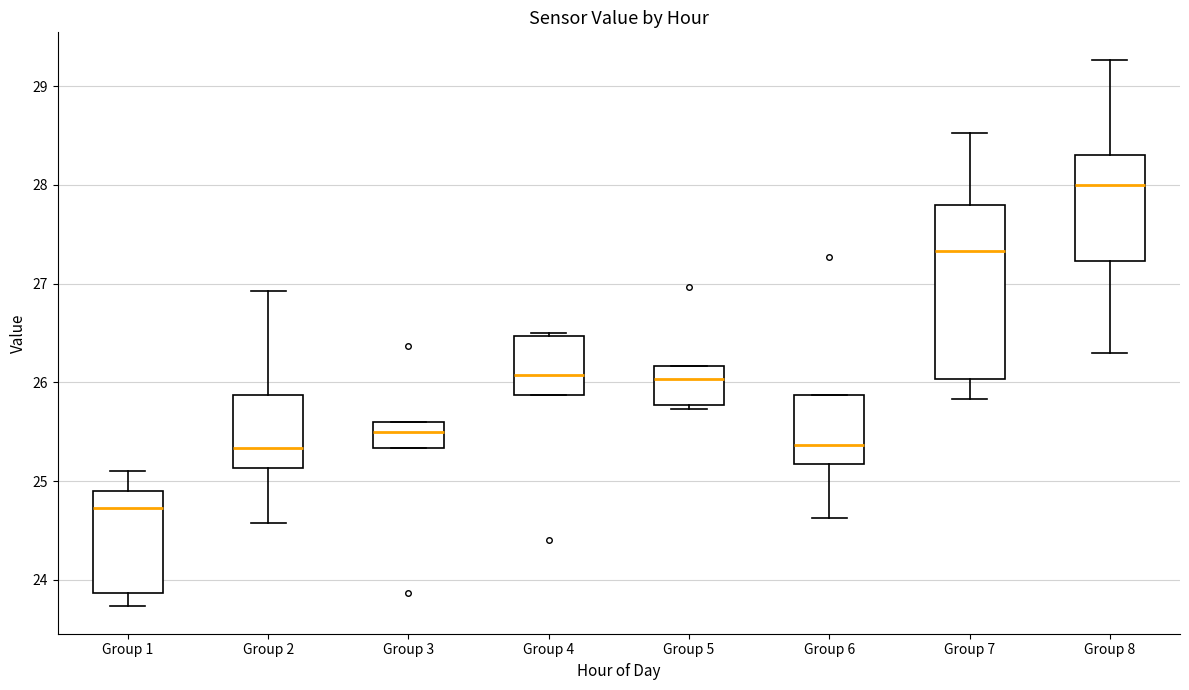

Reading left to right, transcribe this box plot: for each box, give where its median line is, the range the box spans, and where its two whiskers end, as read against the y-axis. The values are not printed on the chart, so give them approximately, as read against the axis.

Group 1: median 24.7, box 23.9 to 24.9, whiskers 23.7 to 25.1
Group 2: median 25.3, box 25.1 to 25.9, whiskers 24.6 to 26.9
Group 3: median 25.5, box 25.3 to 25.6, whiskers 25.3 to 25.6
Group 4: median 26.1, box 25.9 to 26.5, whiskers 25.9 to 26.5 (just above the box's upper edge)
Group 5: median 26.0, box 25.8 to 26.2, whiskers 25.7 to 26.2
Group 6: median 25.4, box 25.2 to 25.9, whiskers 24.6 to 25.9
Group 7: median 27.3, box 26.0 to 27.8, whiskers 25.8 to 28.5
Group 8: median 28.0, box 27.2 to 28.3, whiskers 26.3 to 29.3